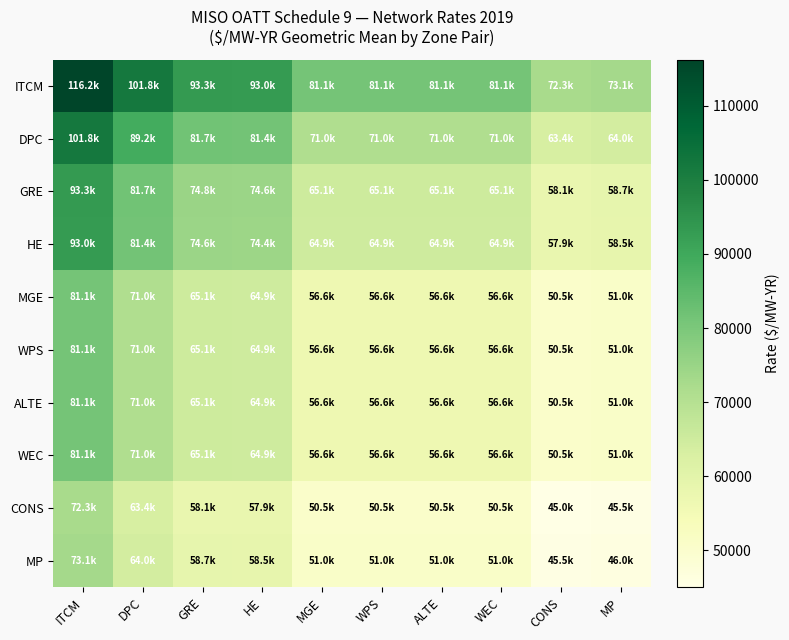

What is the difference between the highest and lowest values at HE?

35099.2